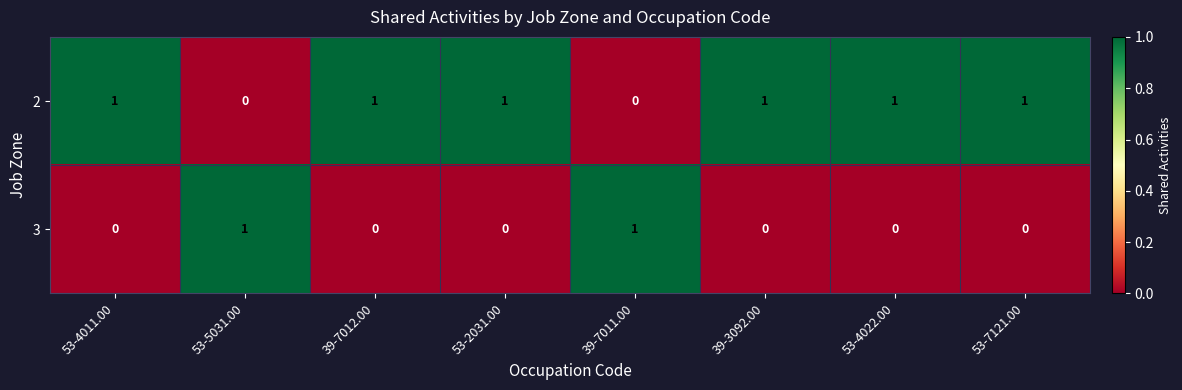

Is it true that 3 equals 1 at 53-5031.00?

True